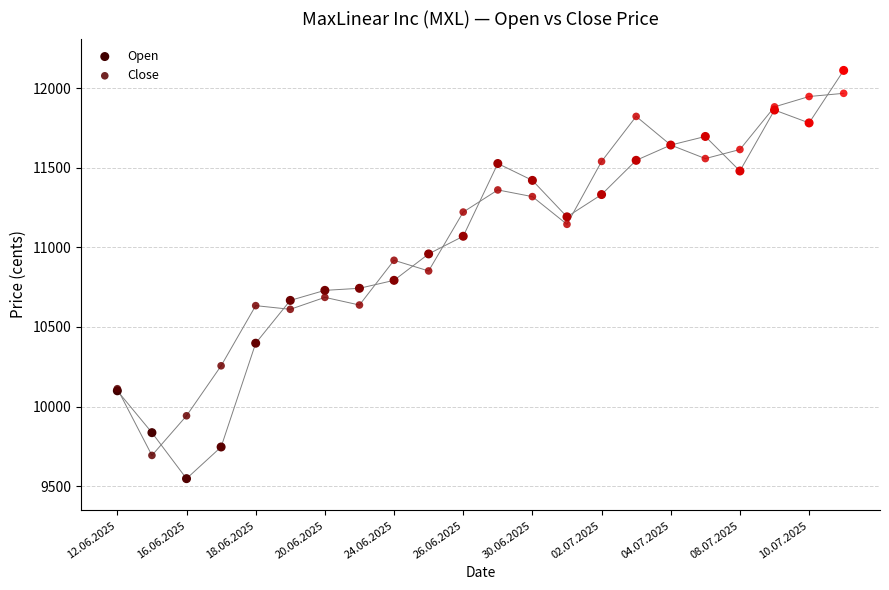

Which series reaches the minimum Y coordinate?

Open